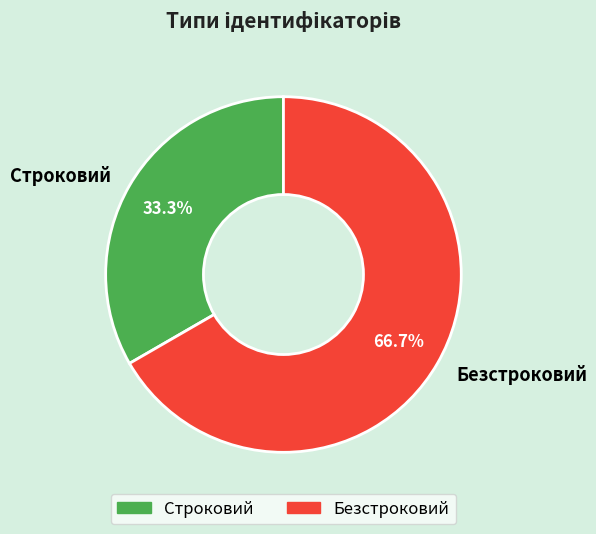

True or false: Безстроковий accounts for 60% of the total.

False